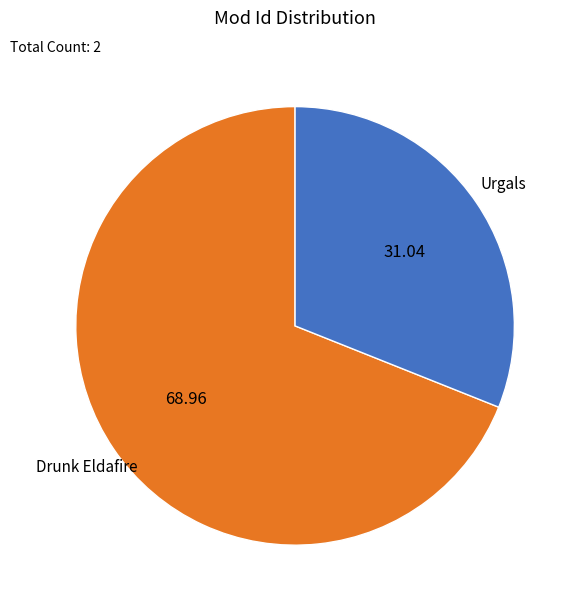

Does Urgals represent more than half of the total?

No